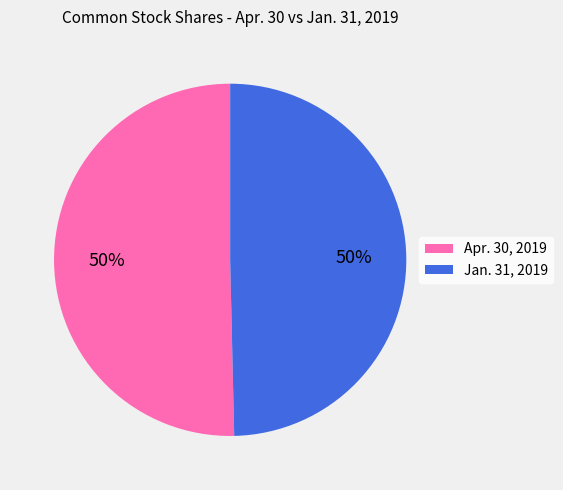

To the nearest percent, what is the average slice percentage?

50%